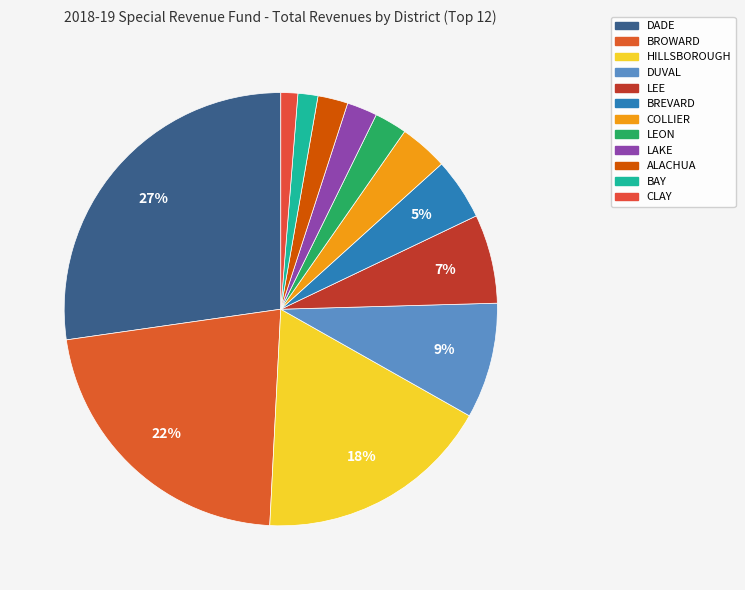

What percentage is the HILLSBOROUGH slice, to the nearest percent?

18%